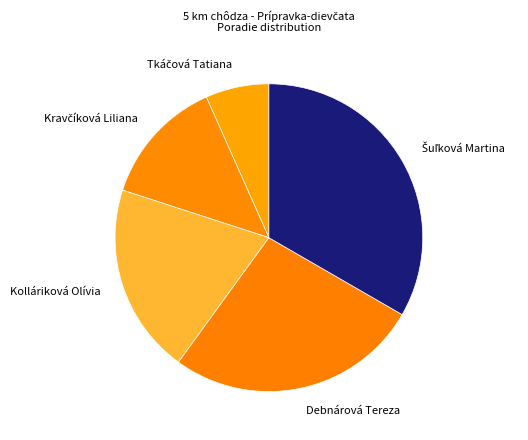

Does any single category account for the majority?

No